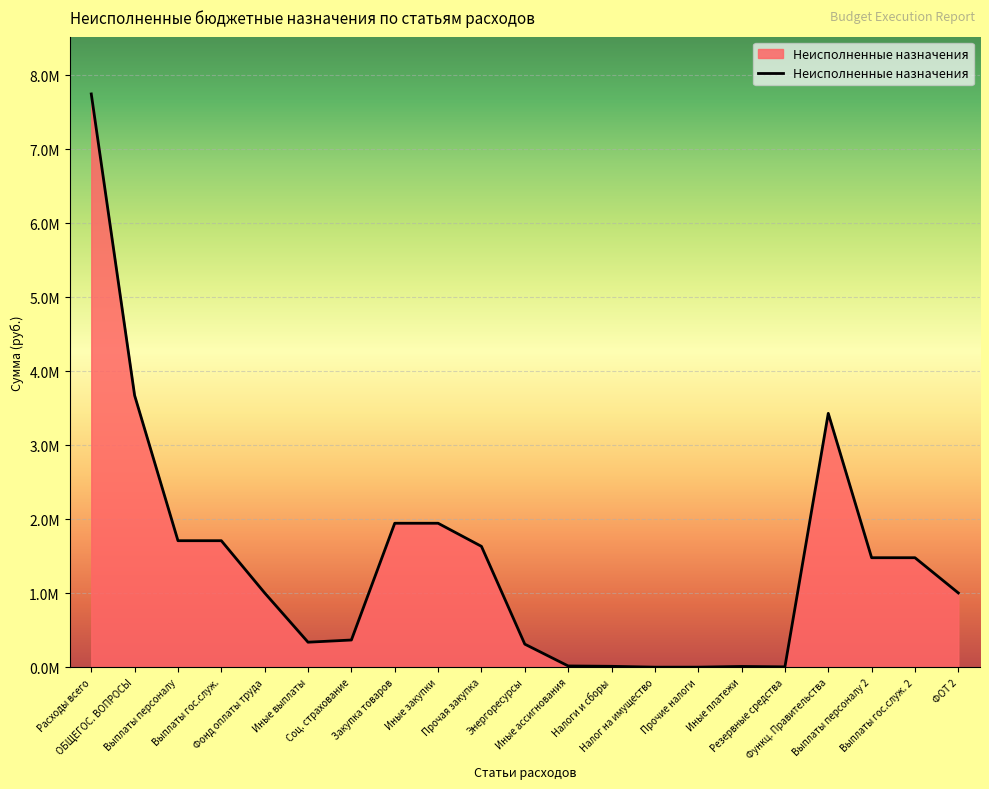

Is this an area chart (filled region under the line)?

Yes